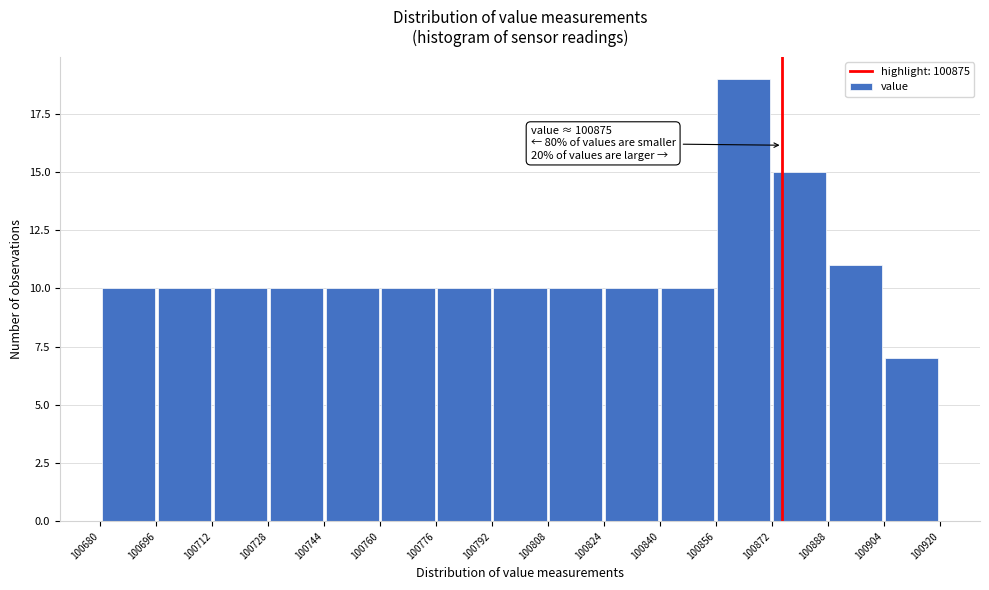

Which range on the x-axis has the tallest bar?

100856 to 100872